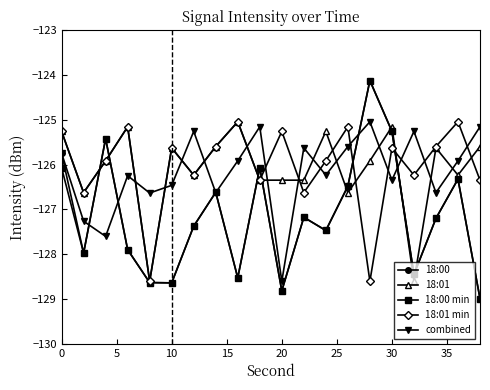

True or false: 18:00 has more than 0 interior local peaks.

True